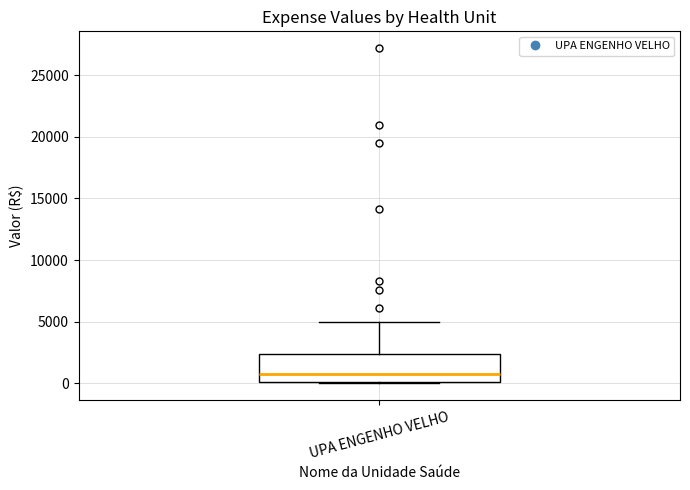

Read this box plot against the y-axis: the position of the median line, the range covered by the box, and the ends of both whiskers. The values are not printed on the chart, so give them approximately, as read against the axis.

median 1000, box 0 to 2500, whiskers 0 to 5000